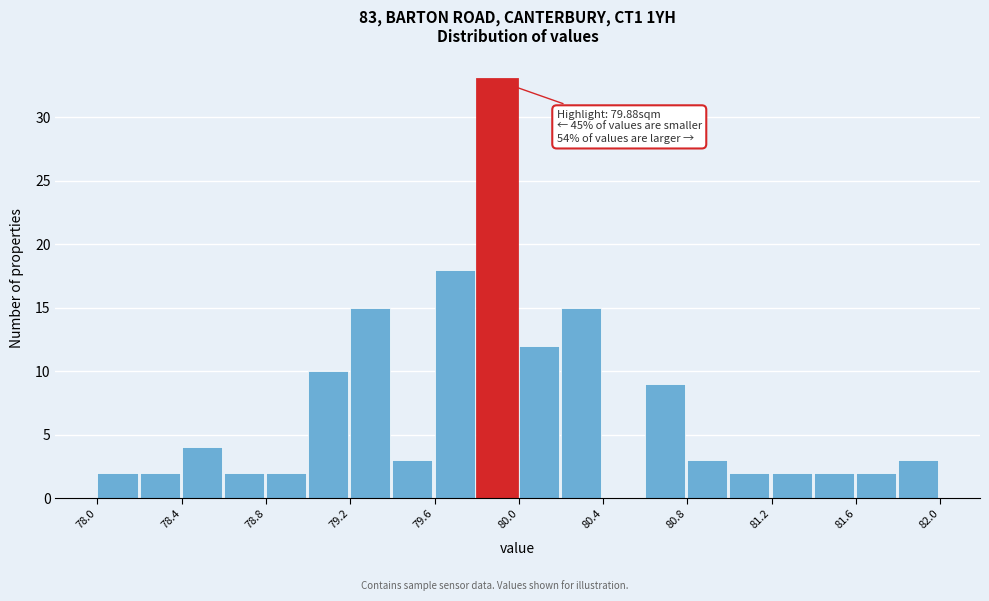

Over which range of the x-axis is the bar tallest?

79.8 to 80.0